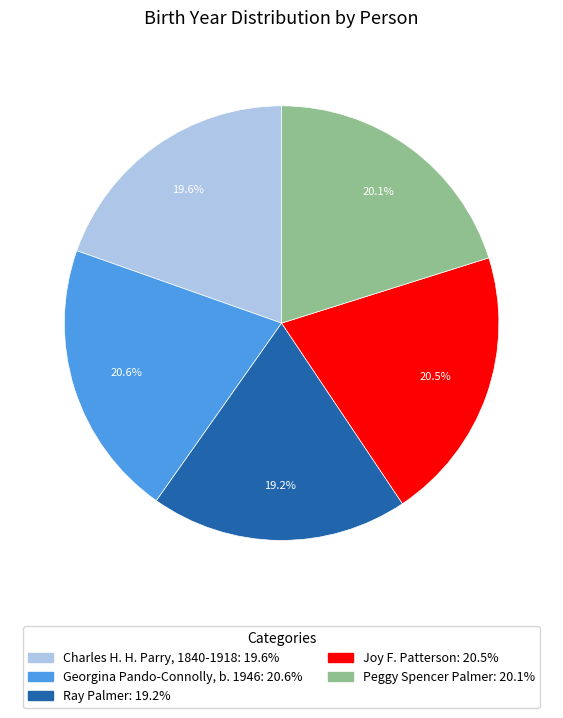

What percentage is NOT represented by Peggy Spencer Palmer?

79.9%